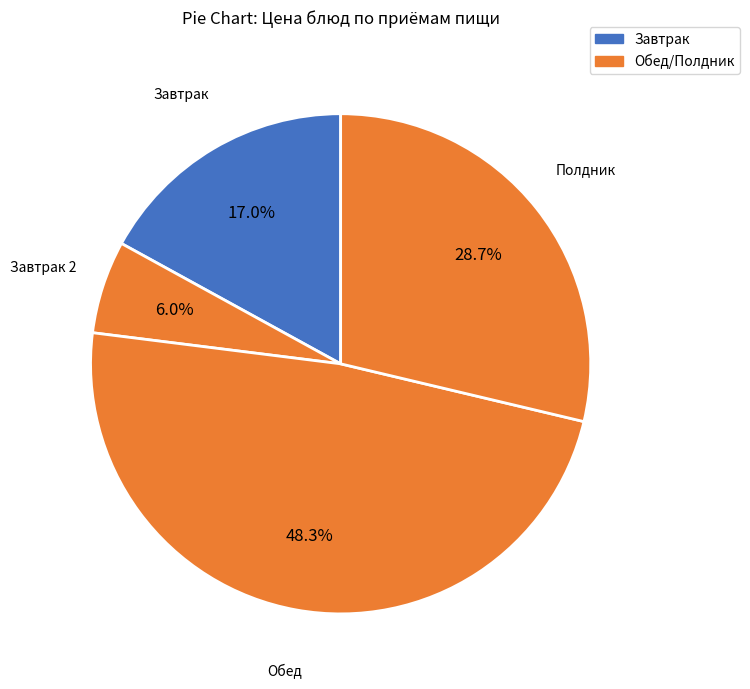

How many segments does this pie chart have?

4